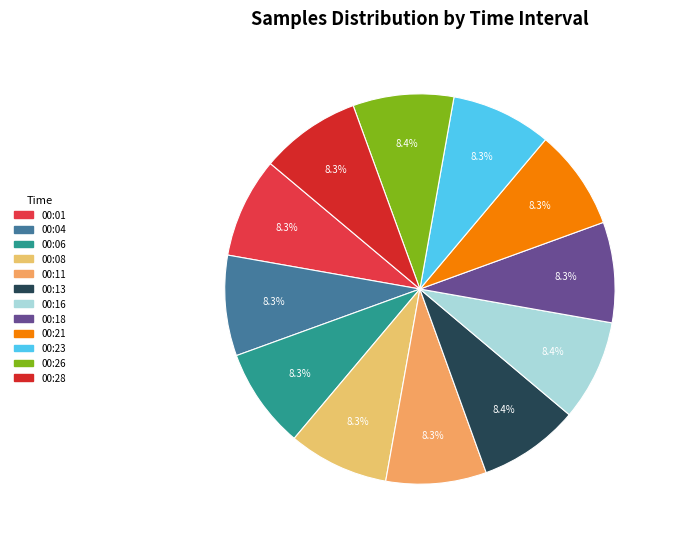

How many slices are in this pie chart?

12